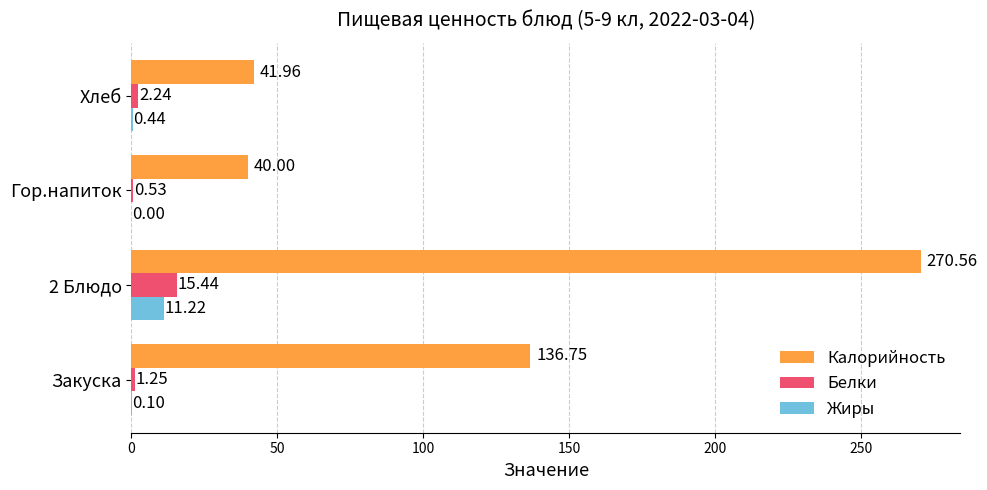

What is the sum of all Белки values?

19.5